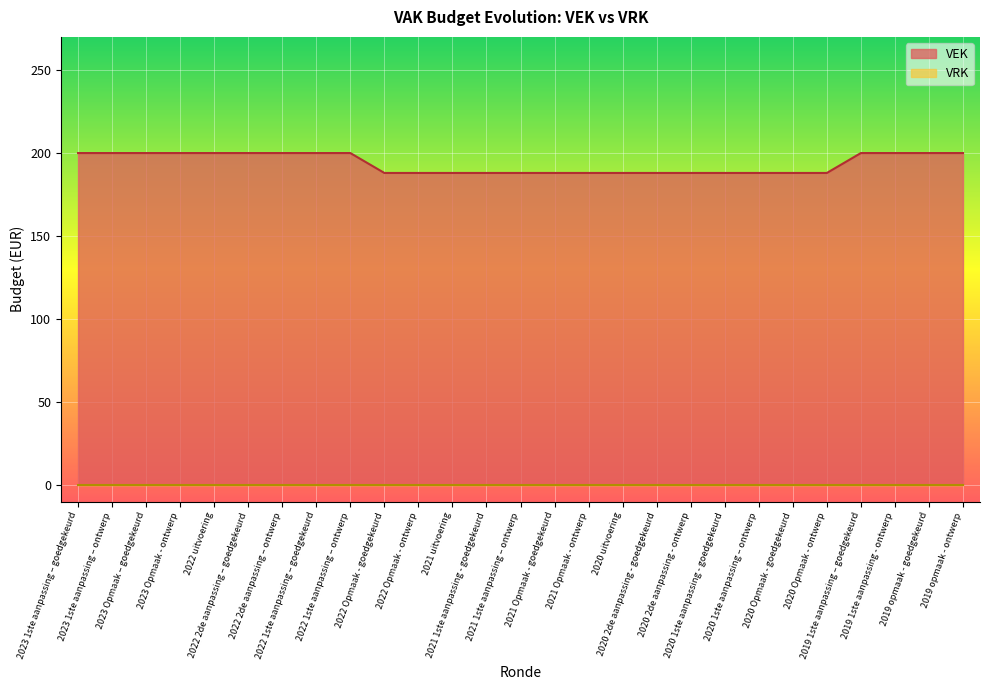

True or false: there are more than 1 points higher than both neighbors.

False